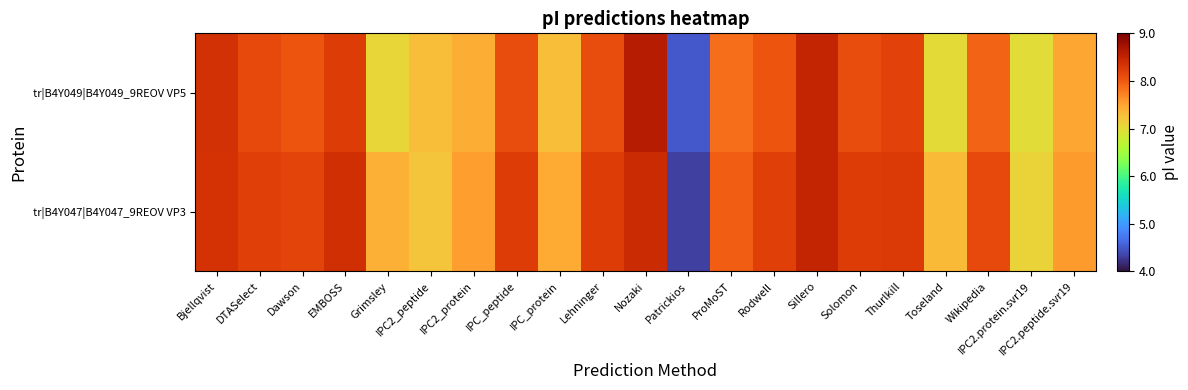

Reading right to left, transcribe all the data shown in this chart.

tr|B4Y047|B4Y047_9REOV VP3: IPC2.peptide.svr19=7.6	IPC2.protein.svr19=7.1	Wikipedia=8.1	Toseland=7.3	Thurlkill=8.3	Solomon=8.2	Sillero=8.5	Rodwell=8.2	ProMoST=8.0	Patrickios=4.3	Nozaki=8.4	Lehninger=8.2	IPC_protein=7.4	IPC_peptide=8.2	IPC2_protein=7.5	IPC2_peptide=7.2	Grimsley=7.4	EMBOSS=8.4	Dawson=8.2	DTASelect=8.2	Bjellqvist=8.3
tr|B4Y049|B4Y049_9REOV VP5: IPC2.peptide.svr19=7.5	IPC2.protein.svr19=7.0	Wikipedia=7.9	Toseland=7.0	Thurlkill=8.2	Solomon=8.1	Sillero=8.5	Rodwell=8.0	ProMoST=7.8	Patrickios=4.5	Nozaki=8.6	Lehninger=8.1	IPC_protein=7.3	IPC_peptide=8.1	IPC2_protein=7.4	IPC2_peptide=7.3	Grimsley=7.1	EMBOSS=8.2	Dawson=8.0	DTASelect=8.1	Bjellqvist=8.4